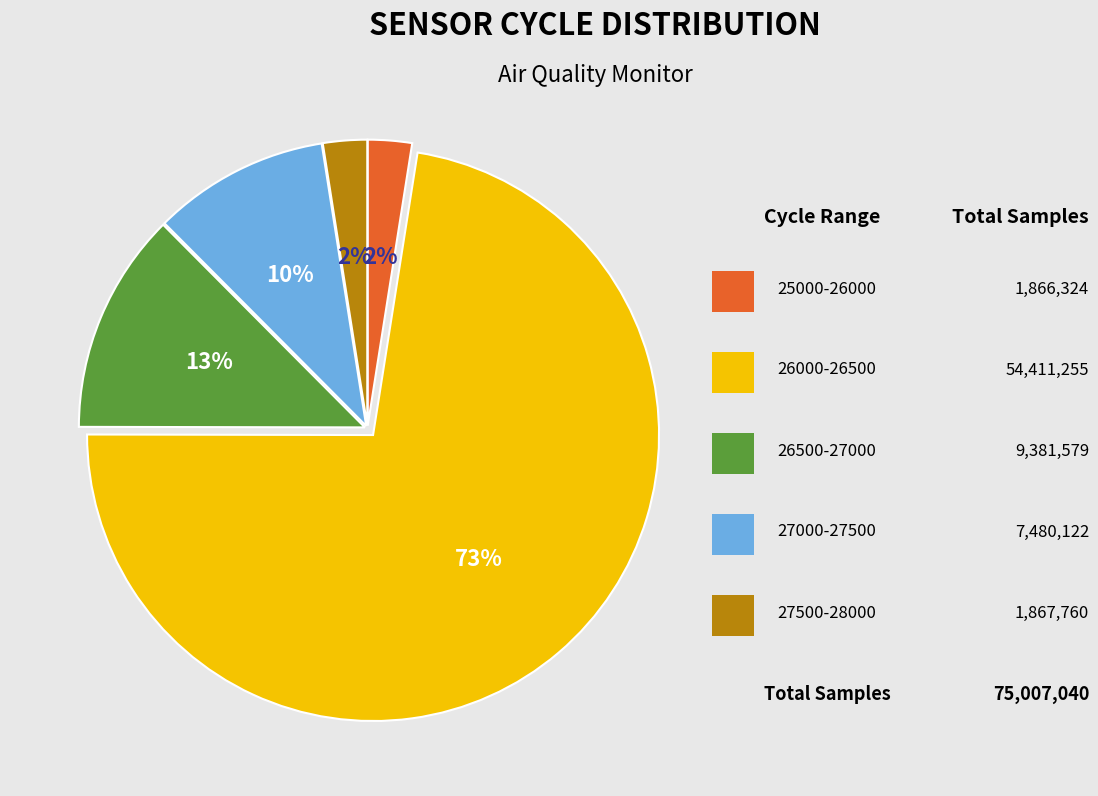

To the nearest percent, what is the average slice percentage?

20%